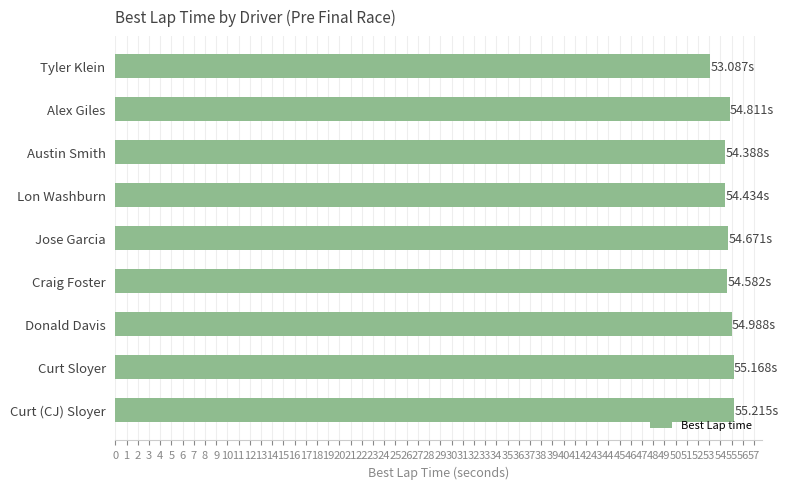

What is the label of the 8th bar from the bottom?

Alex Giles